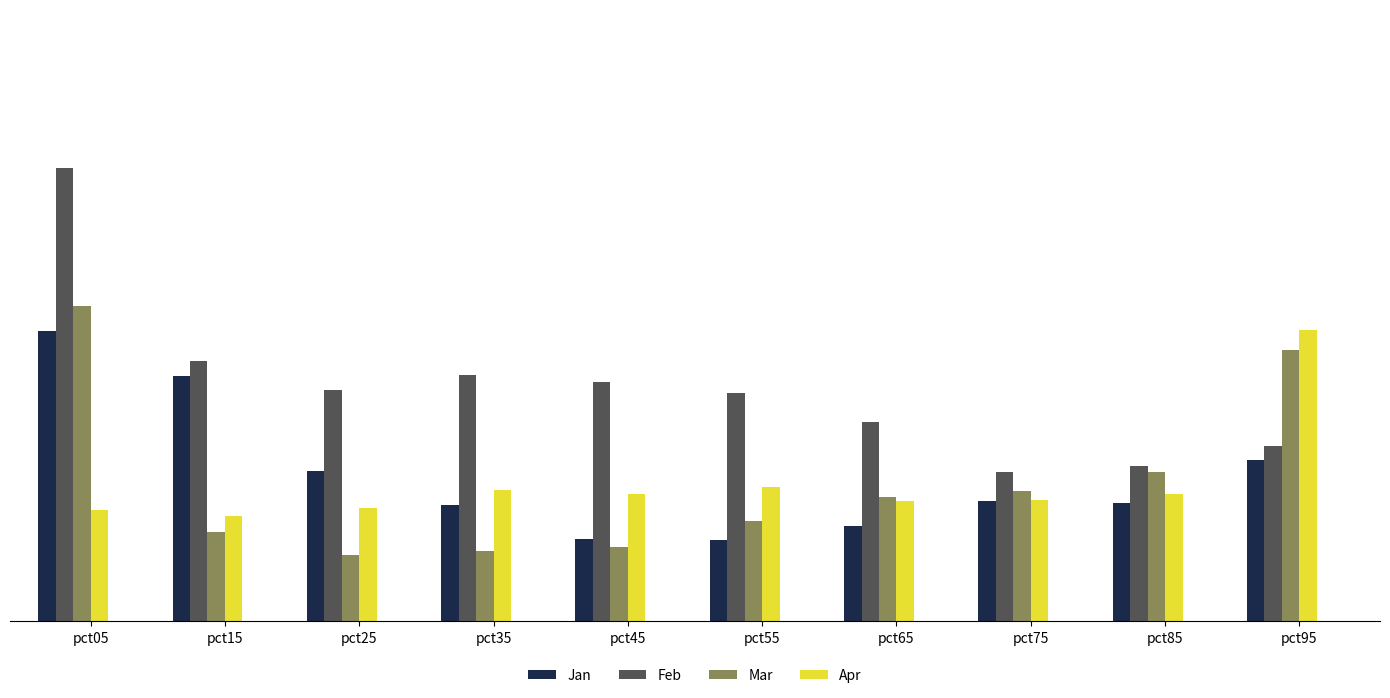

What is the sum of all Jan values?

7.5